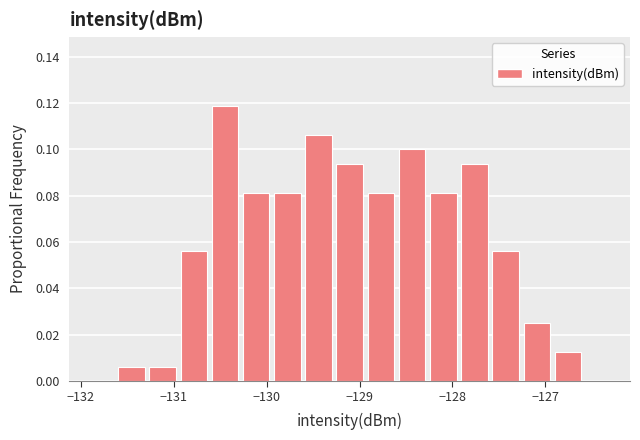

Around what value on the x-axis is the tallest bar? Give the approximate position of its centre, as read against the axis.

-130.4